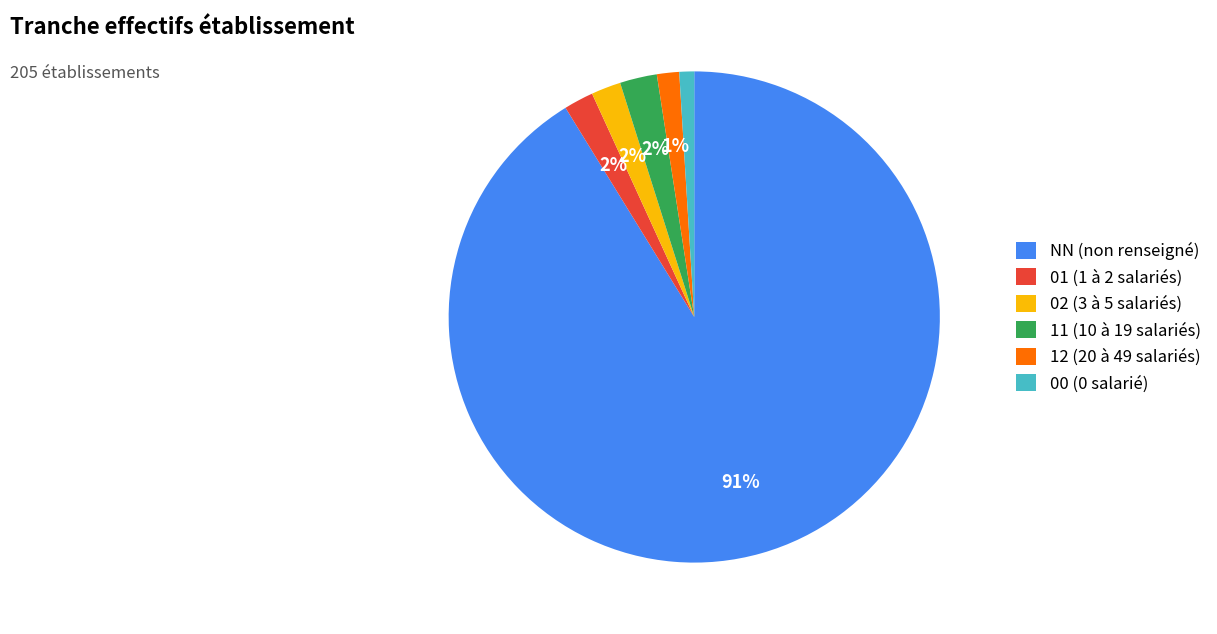

Count the number of slices in the pie.

6